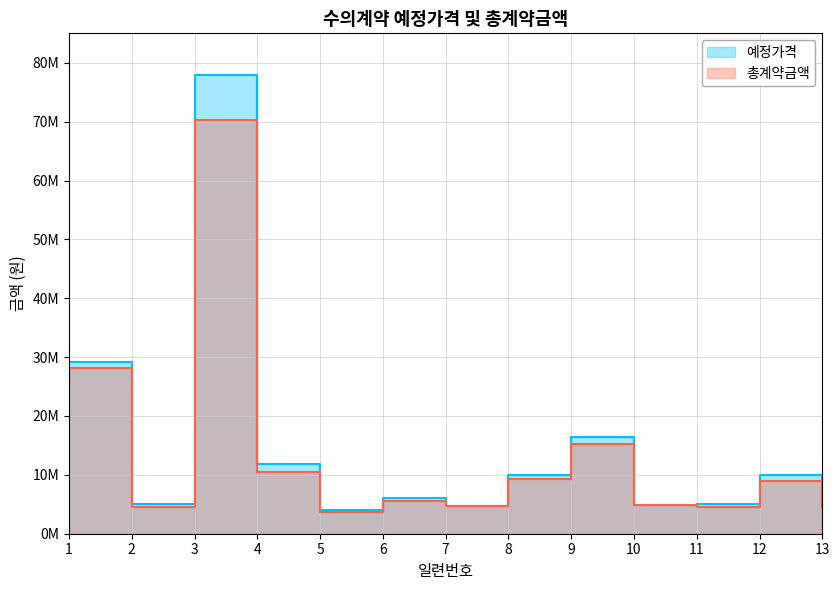

What is the sum of the 예정가격 values at 1 and 5?

33215350